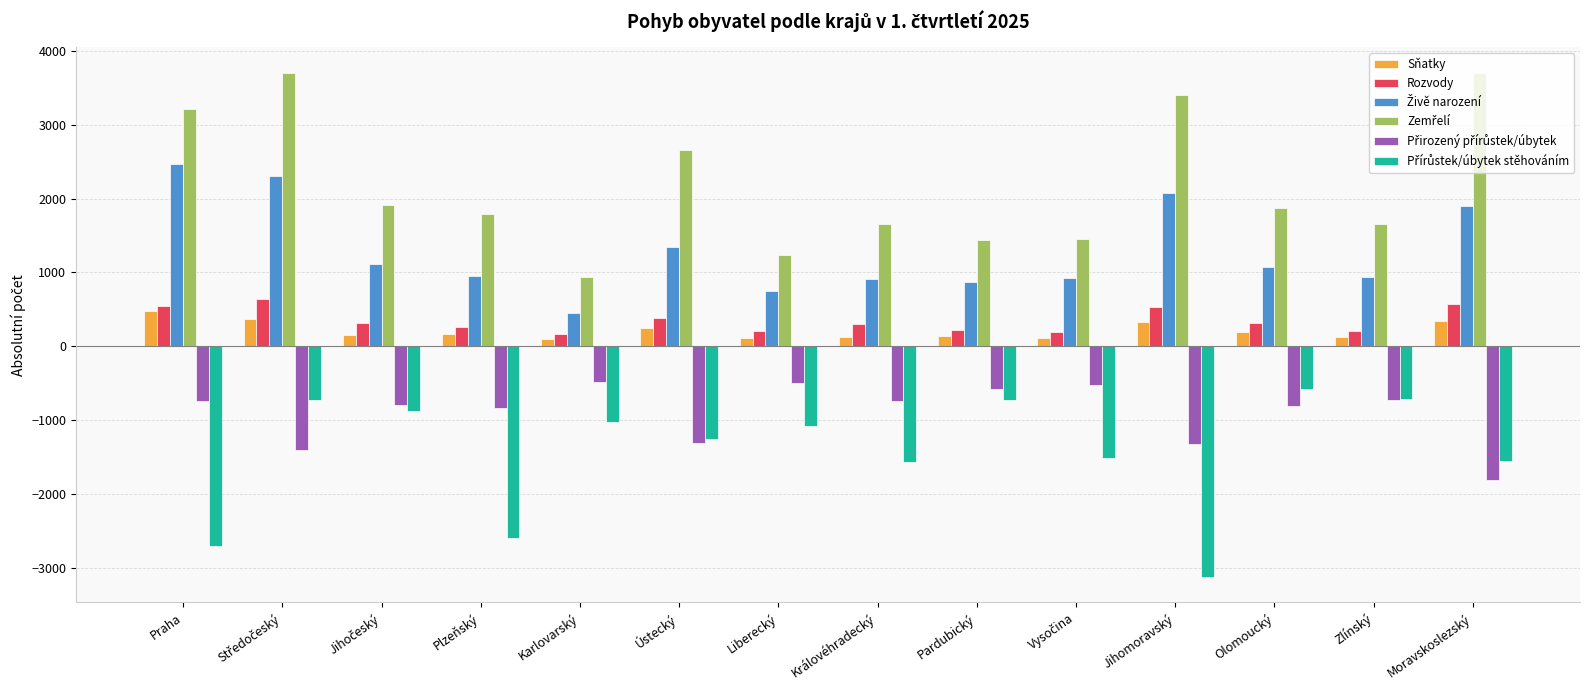

What is the total value across all series at Praha?

3263